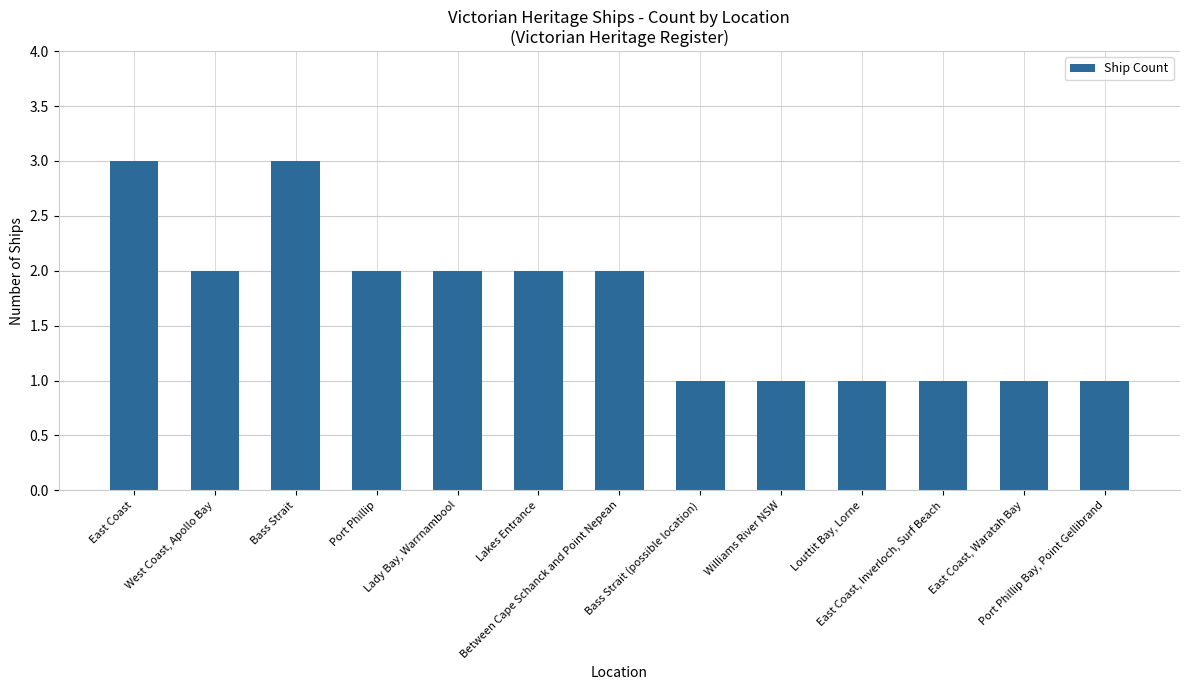

What is the ratio of the value at Between Cape Schanck and Point Nepean to the value at Lady Bay, Warrnambool?

1.0